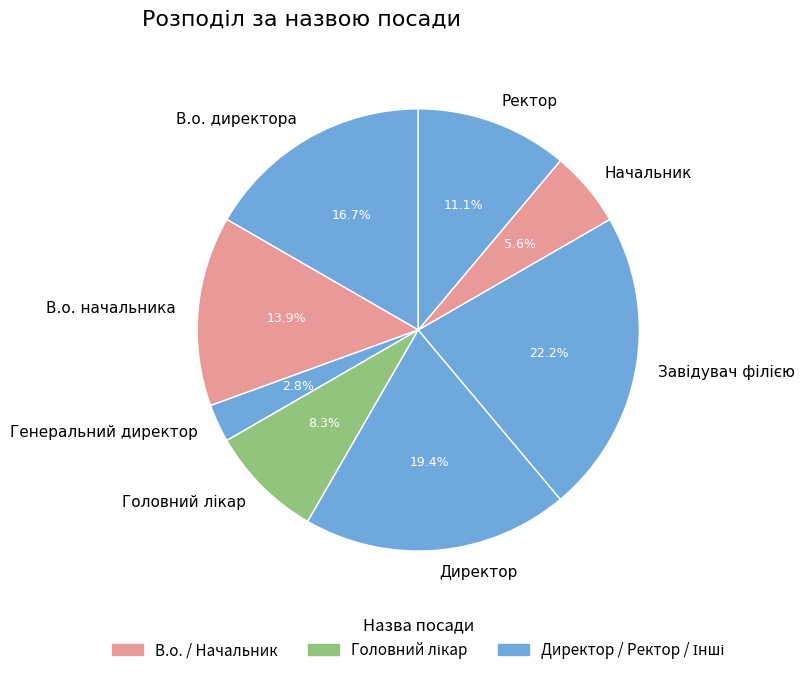

Is it true that В.о. директора is 25% of the pie?

False